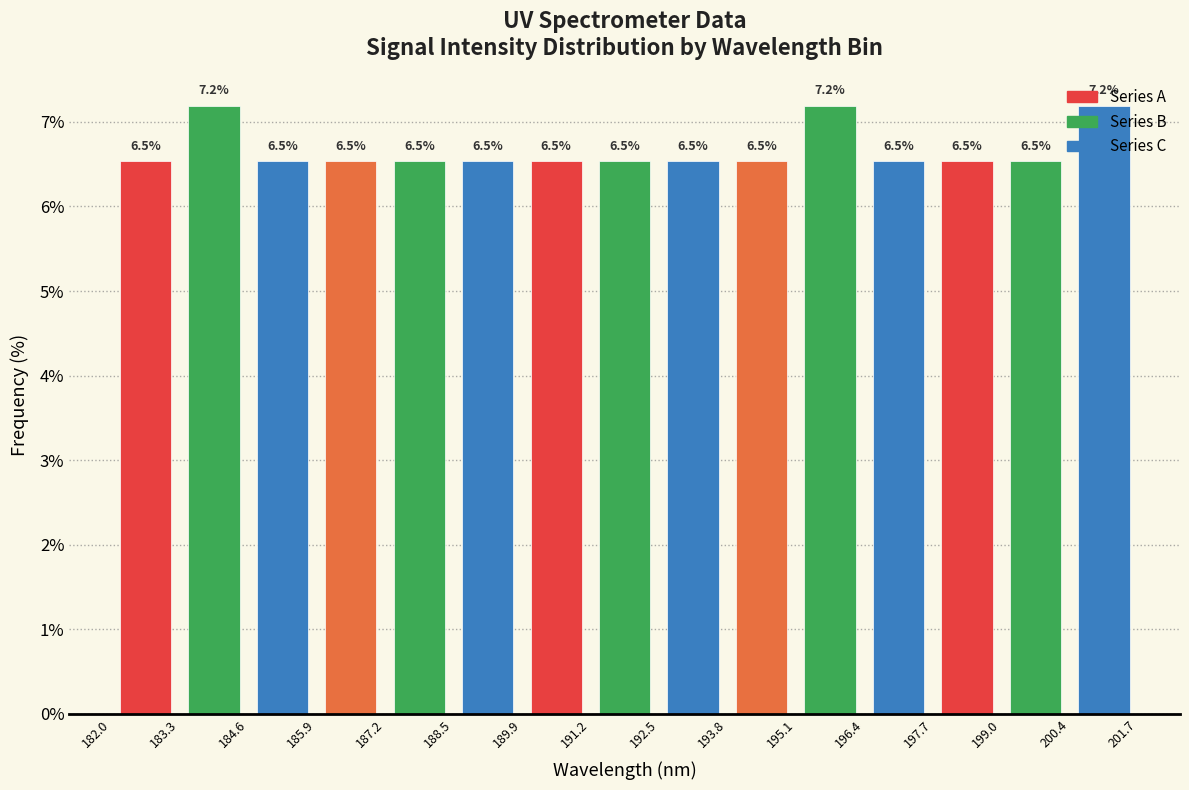

How tall is the bar that spans 184.6 to 185.9 on the x-axis?

6.5